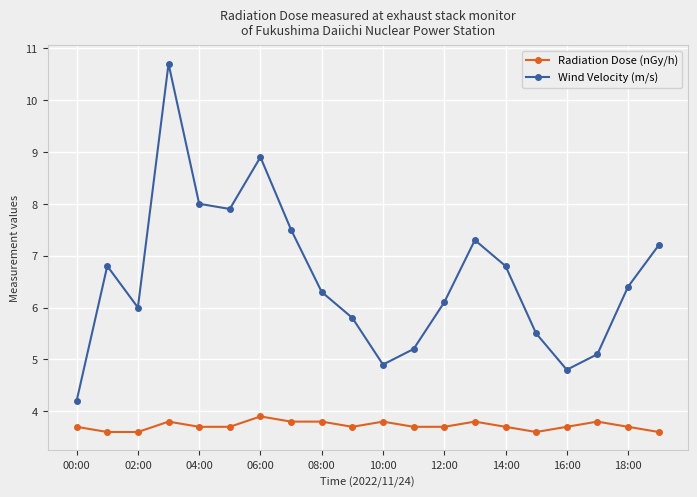

How many series are shown in this chart?

2